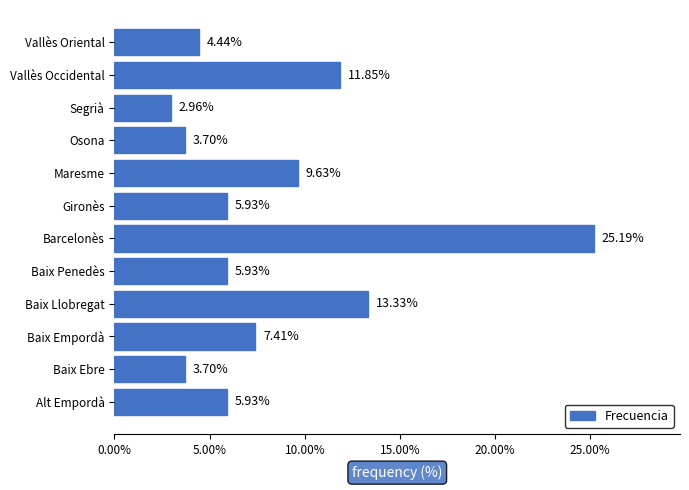

What is the difference between the second highest and second lowest values?

9.6